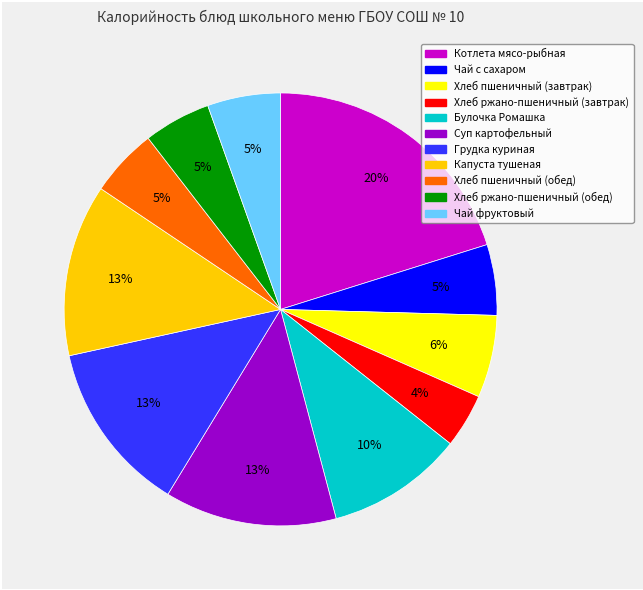

The Хлеб пшеничный (обед) slice represents 1% of the pie. True or false?

False